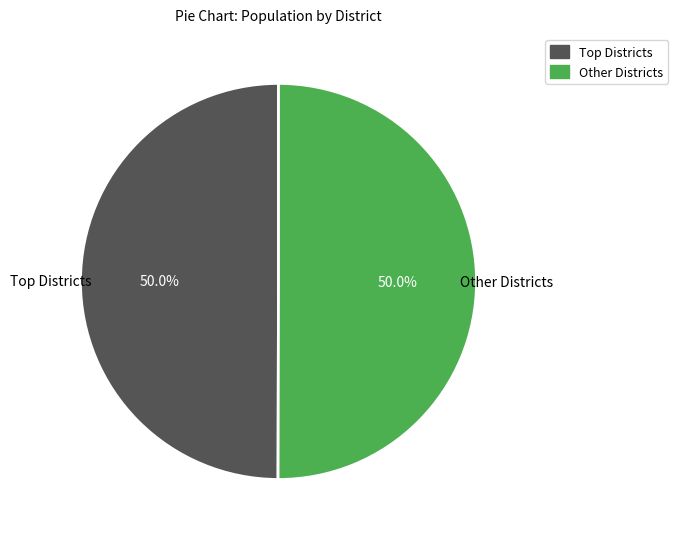

What portion of the pie excludes Other Districts?

50.0%